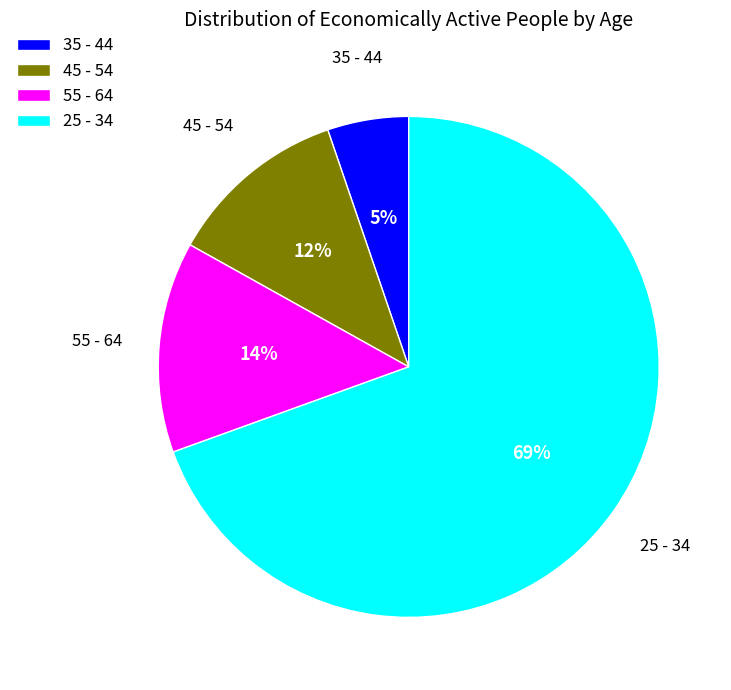

To the nearest percent, what is the combined percentage of 35 - 44 and 45 - 54?

17%